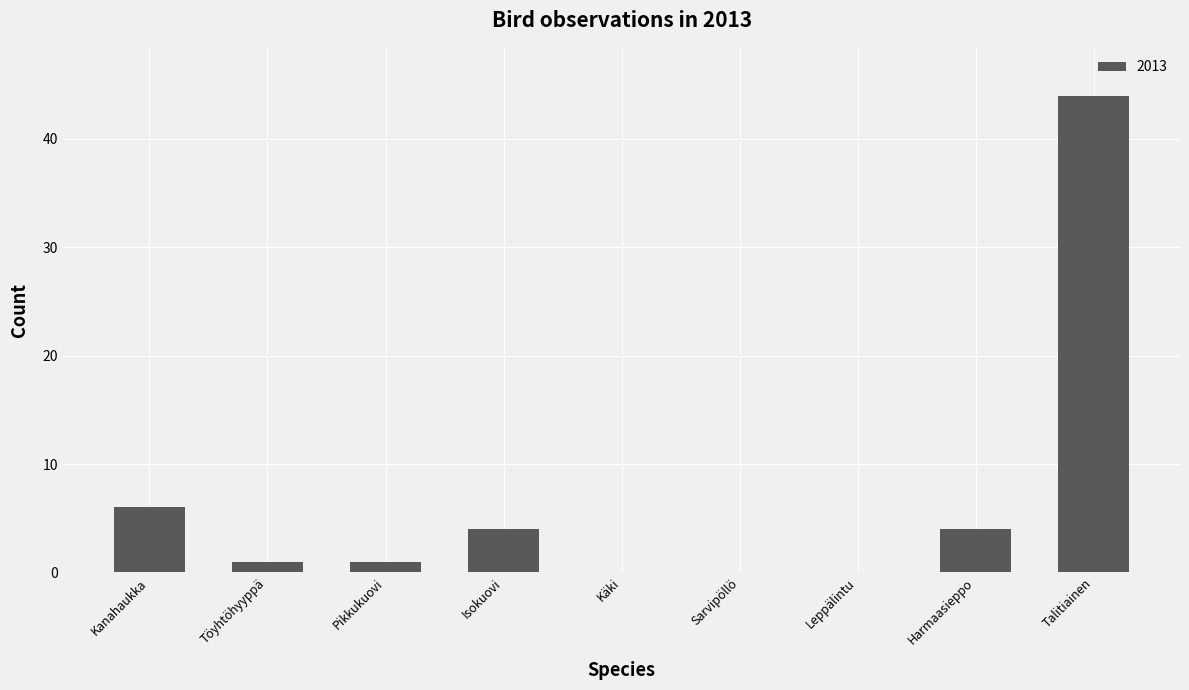

True or false: the data shows 6 at Kanahaukka.

True